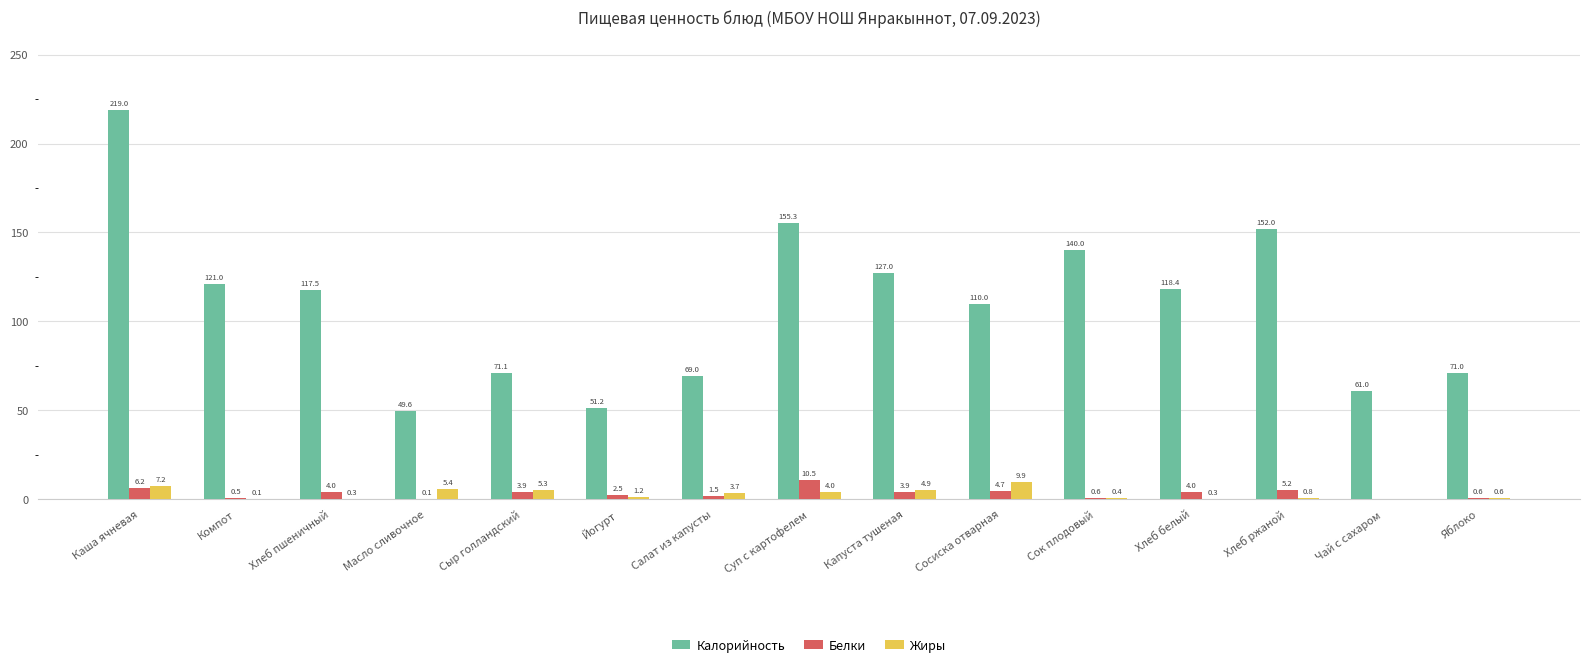

The value of Калорийность at Хлеб ржаной is 152.0. True or false?

True